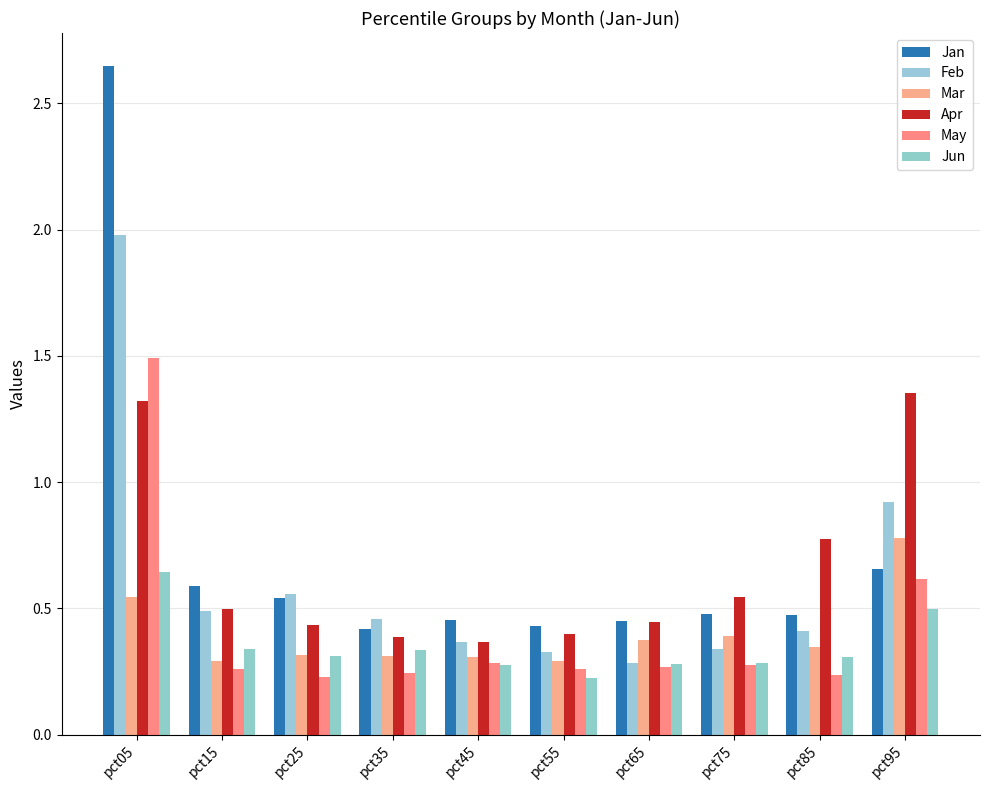

Reading right to left, list all the values displayed in this chart.

Jan: pct95=0.7	pct85=0.5	pct75=0.5	pct65=0.4	pct55=0.4	pct45=0.5	pct35=0.4	pct25=0.5	pct15=0.6	pct05=2.6
Feb: pct95=0.9	pct85=0.4	pct75=0.3	pct65=0.3	pct55=0.3	pct45=0.4	pct35=0.5	pct25=0.6	pct15=0.5	pct05=2.0
Mar: pct95=0.8	pct85=0.3	pct75=0.4	pct65=0.4	pct55=0.3	pct45=0.3	pct35=0.3	pct25=0.3	pct15=0.3	pct05=0.5
Apr: pct95=1.4	pct85=0.8	pct75=0.5	pct65=0.4	pct55=0.4	pct45=0.4	pct35=0.4	pct25=0.4	pct15=0.5	pct05=1.3
May: pct95=0.6	pct85=0.2	pct75=0.3	pct65=0.3	pct55=0.3	pct45=0.3	pct35=0.2	pct25=0.2	pct15=0.3	pct05=1.5
Jun: pct95=0.5	pct85=0.3	pct75=0.3	pct65=0.3	pct55=0.2	pct45=0.3	pct35=0.3	pct25=0.3	pct15=0.3	pct05=0.6